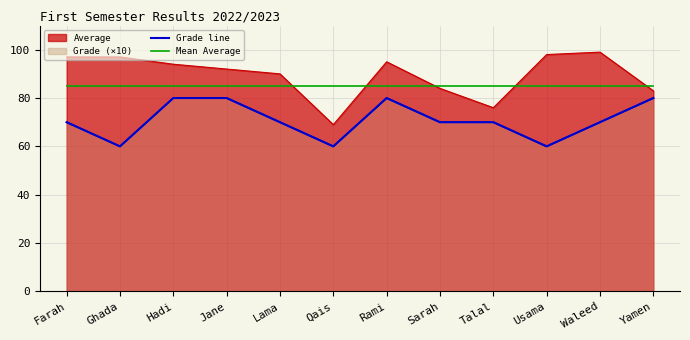

Which category has the lowest value across all series?

Ghada